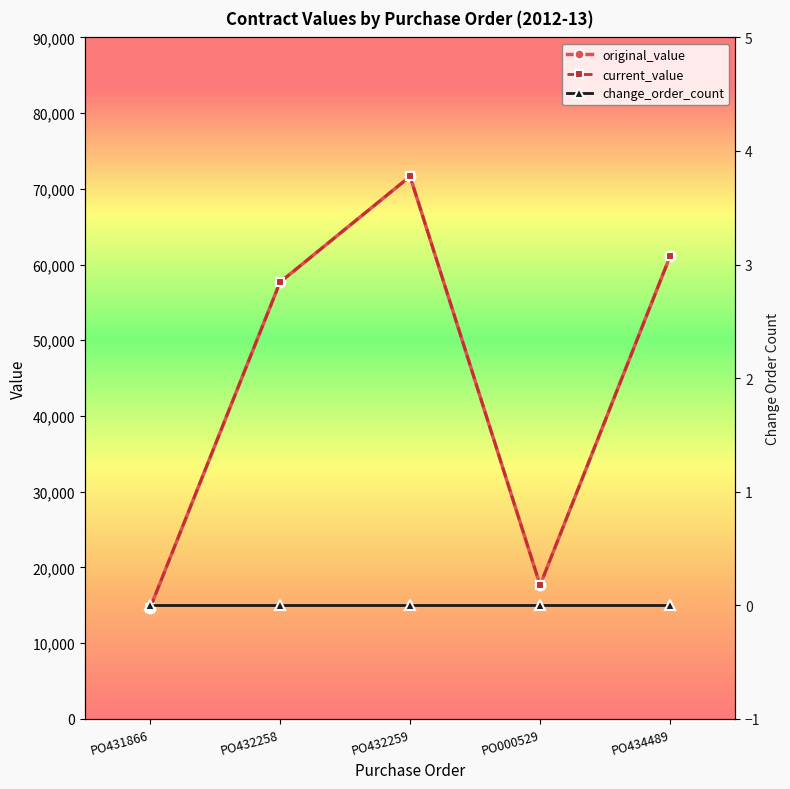

Does the chart display data point markers on the line(s)?

Yes